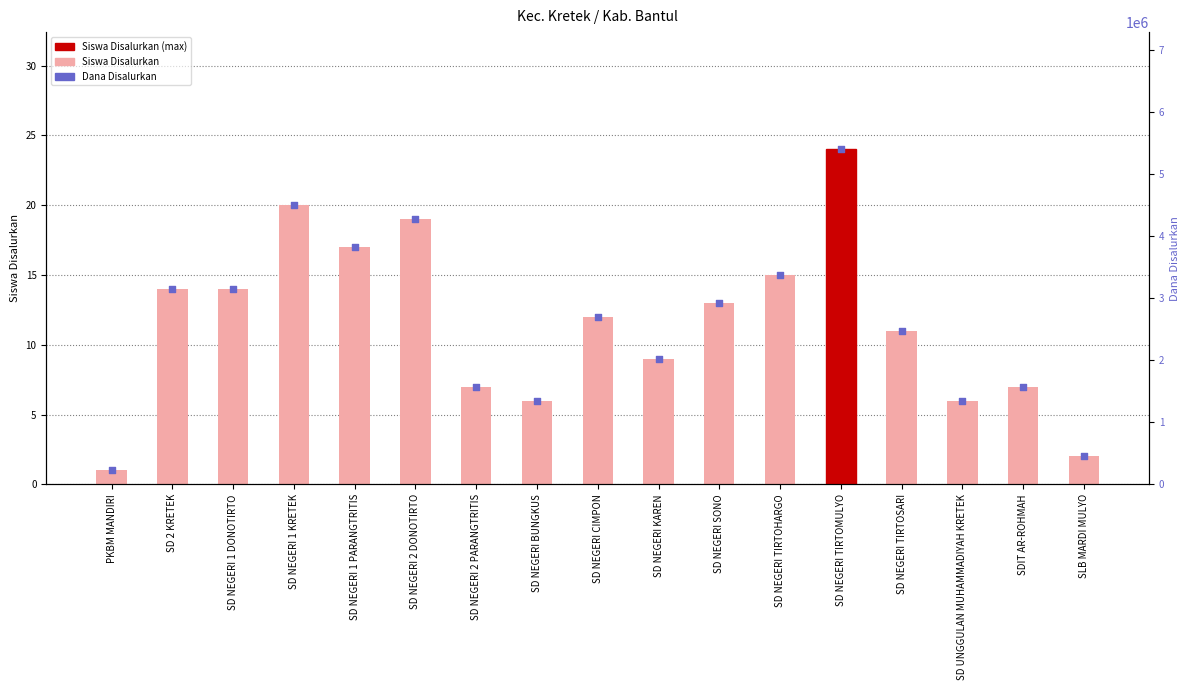

At which category is the sum across all series the highest?

SD NEGERI TIRTOMULYO